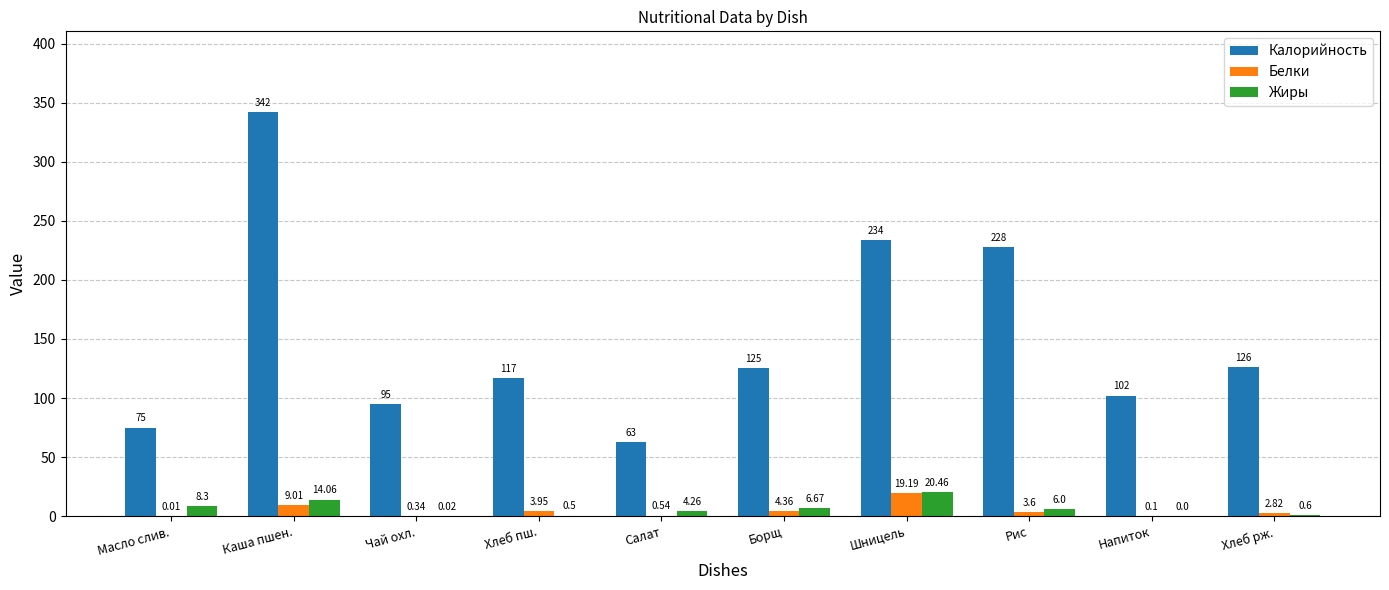

What is the sum of the Калорийность values at Масло слив. and Шницель?

309.0